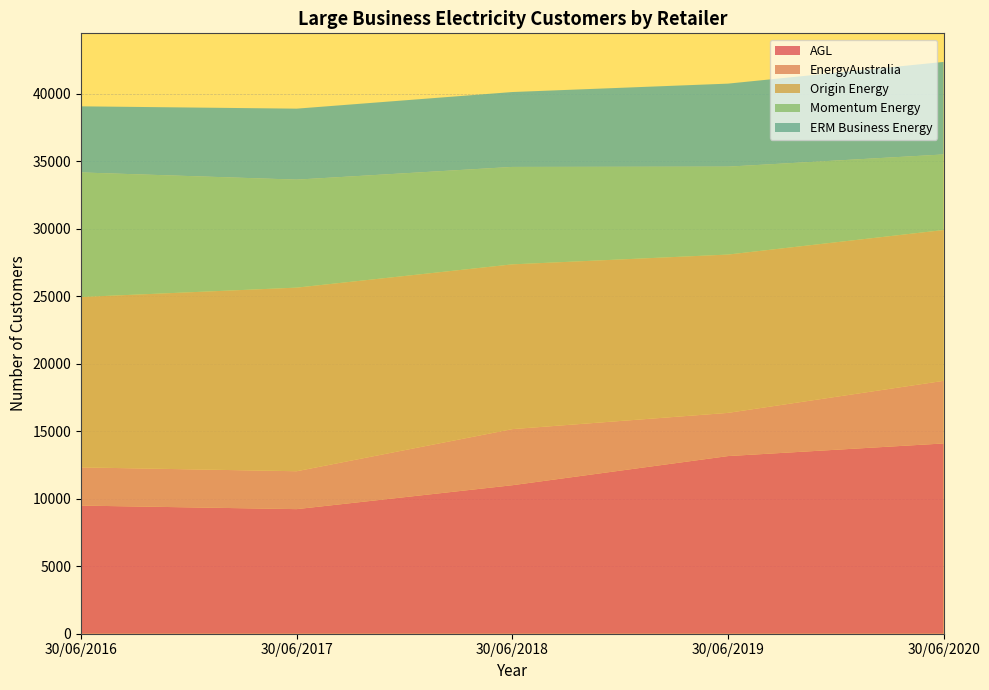

Reading left to right, extract all data points from this chart.

AGL: 9490	9227	10998	13156	14091
EnergyAustralia: 2829	2807	4155	3200	4638
Origin Energy: 12619	13598	12202	11725	11169
Momentum Energy: 9224	7998	7216	6510	5596
ERM Business Energy: 4897	5257	5547	6149	6854